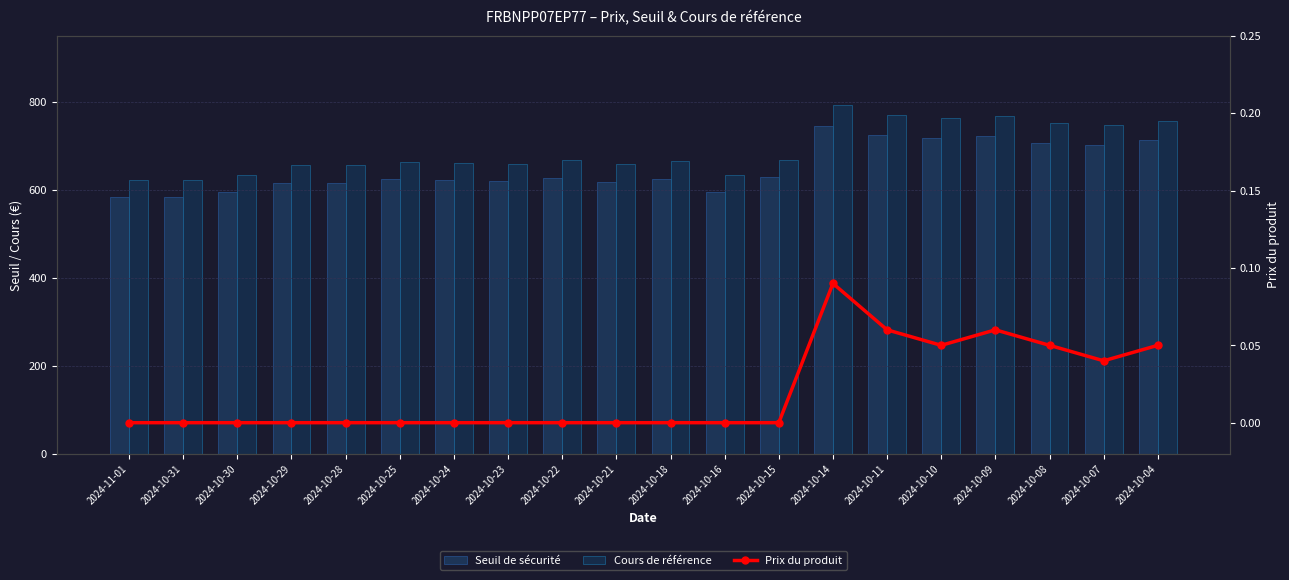

What is the maximum value for Prix du produit?

0.1